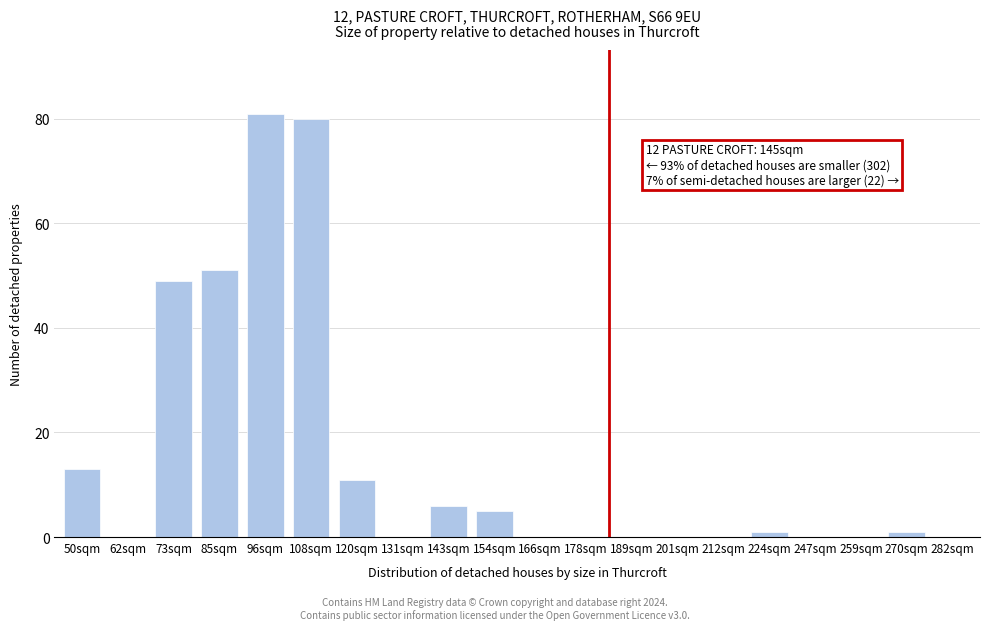

Reading left to right, what are all the values shown in this chart?

50sqm=13	62sqm=0	73sqm=49	85sqm=51	96sqm=81	108sqm=80	120sqm=11	131sqm=0	143sqm=6	154sqm=5	166sqm=0	178sqm=0	189sqm=0	201sqm=0	212sqm=0	224sqm=1	247sqm=0	259sqm=0	270sqm=1	282sqm=0